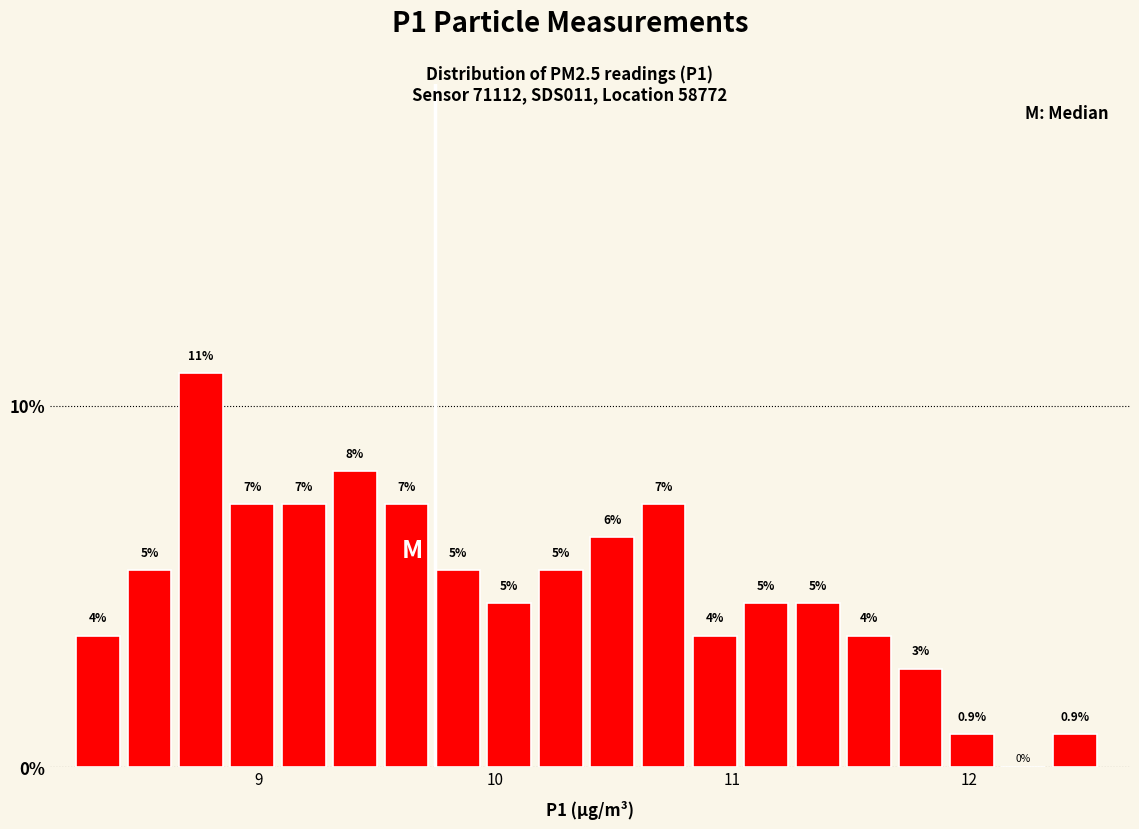

Read against the x-axis, roughly where is the centre of the tallest bar?

8.8